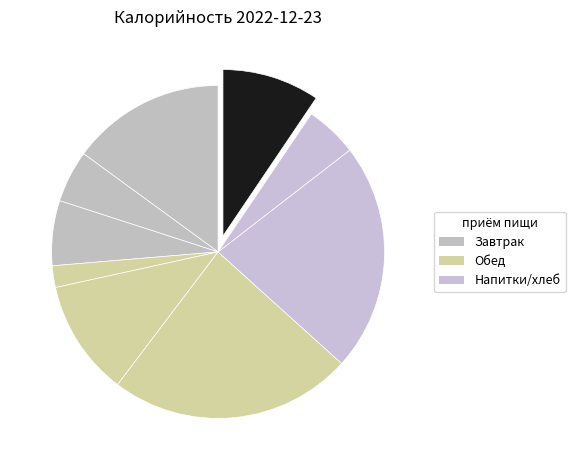

How many slices are in this pie chart?

9